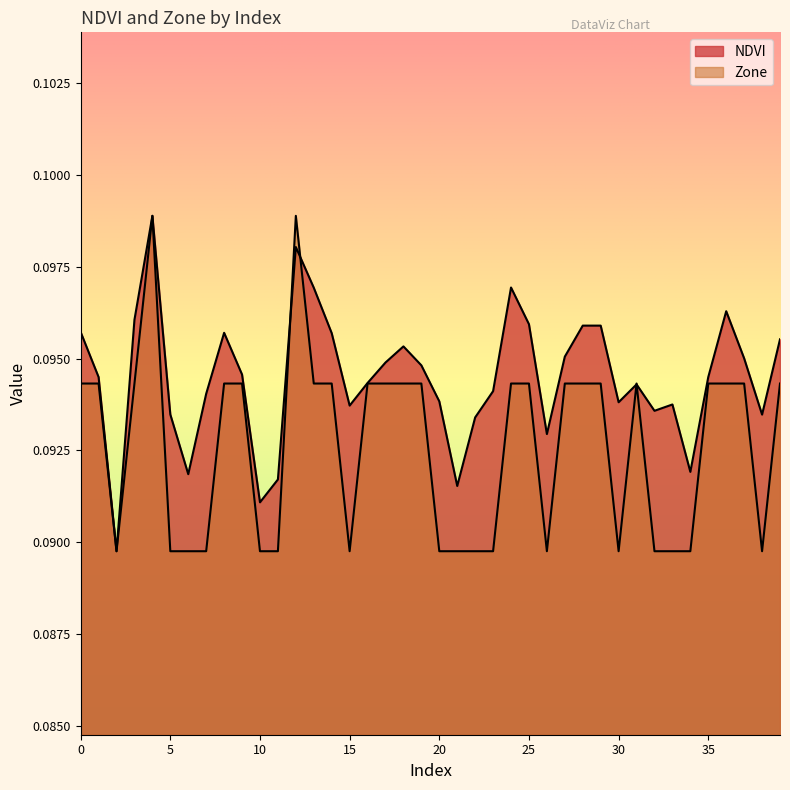

Which series has the largest range (max minus min)?

NDVI